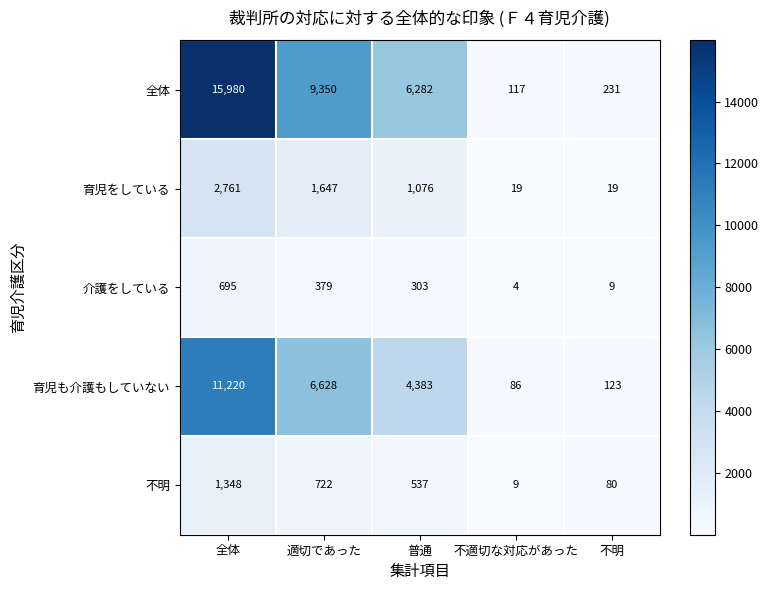

Which series has the largest total across all categories?

全体